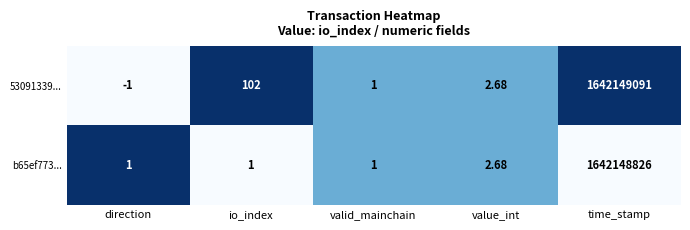

At which label does 53091339... first exceed 2?

io_index